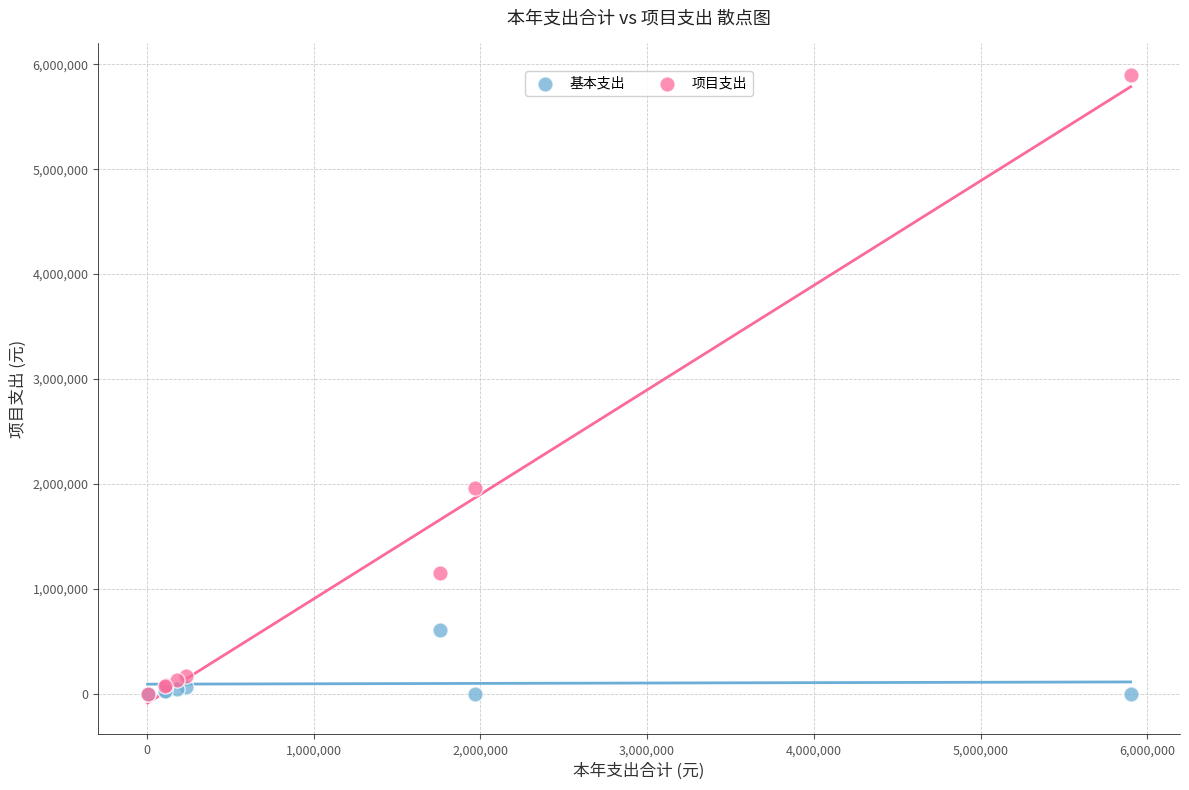

Across all series, what Y value is closest to 2949389?

1965447.4